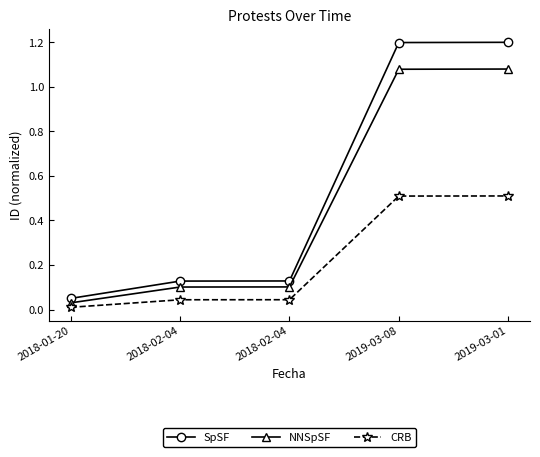

True or false: CRB and NNSpSF cross at least once.

False